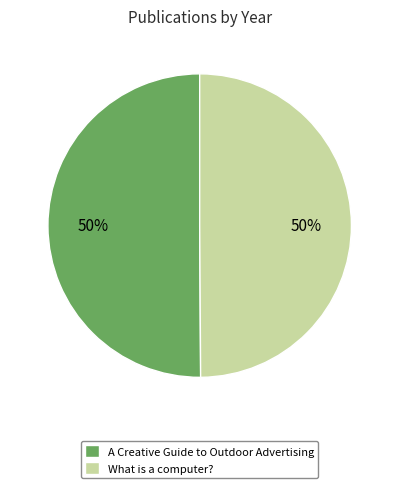

To the nearest percent, what is the combined percentage of What is a computer? and A Creative Guide to Outdoor Advertising?

100%